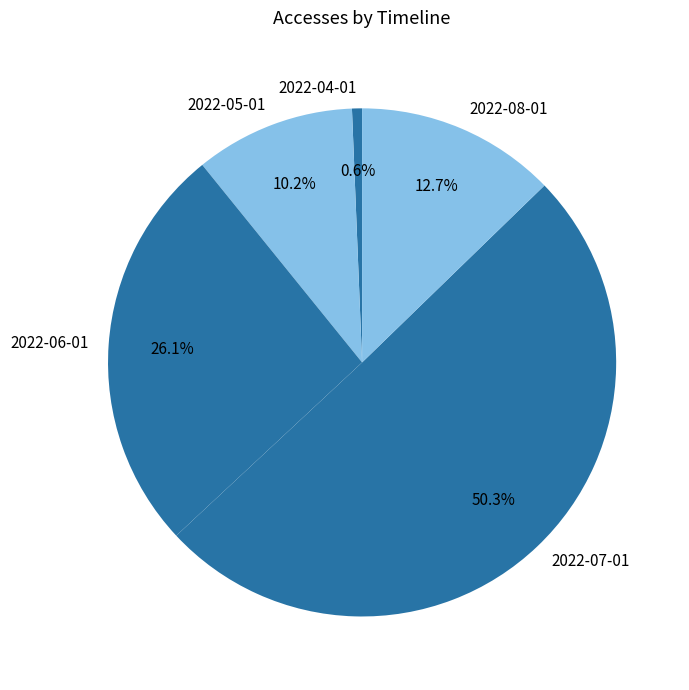

What is the largest slice in the pie chart?

2022-07-01